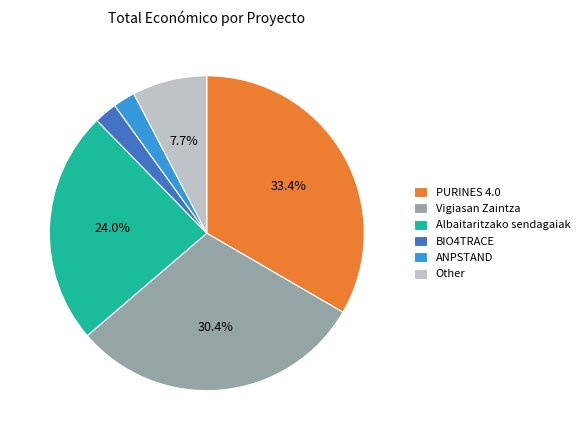

Is there a majority slice in this chart?

No